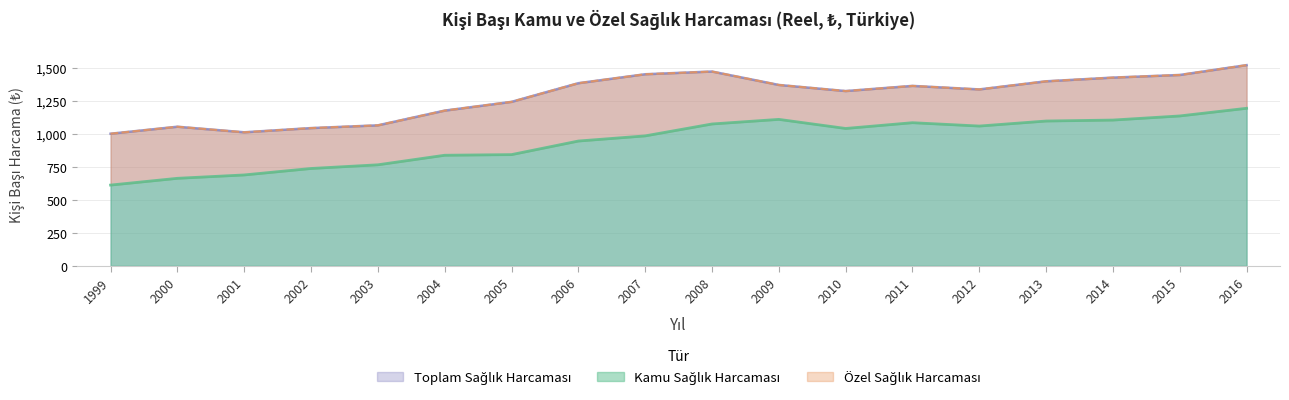

What is the smallest value displayed?

613.5